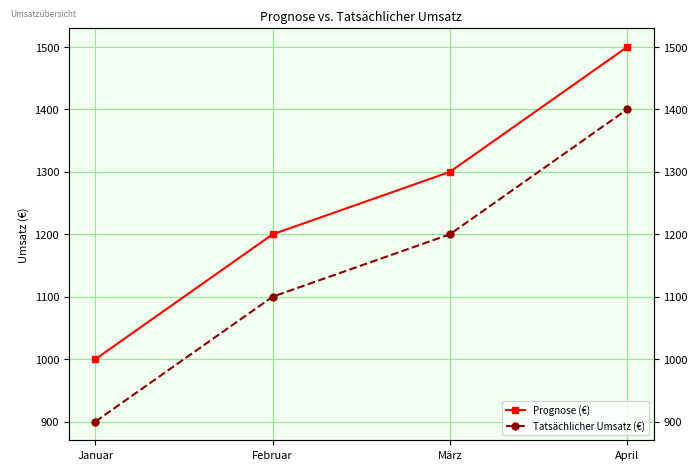

What is the spread (max minus min) of values at März?

100